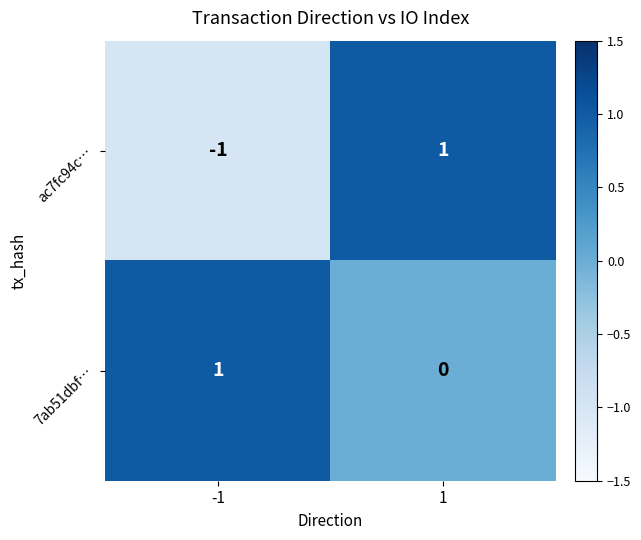

Is it true that ac7fc94c… equals 1 at 1?

True